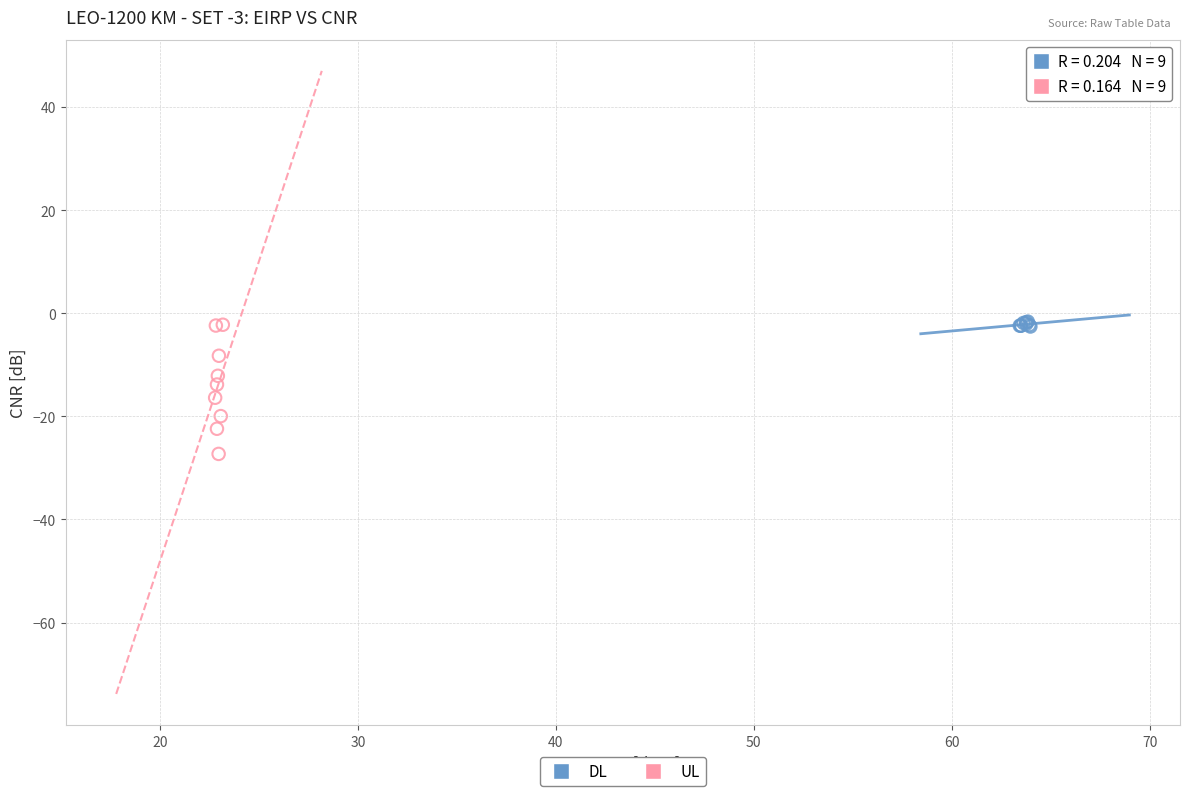

Which series has the largest Y range (max minus min)?

UL